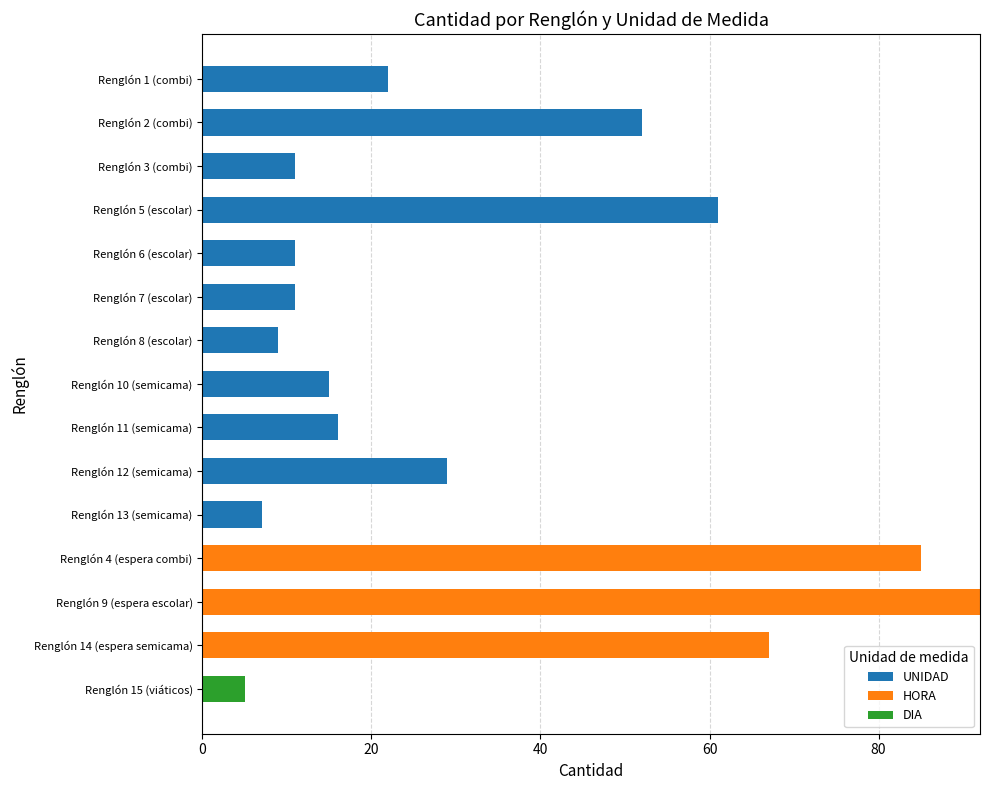

Where is UNIDAD nearest to the value 30?

Renglón 12 (semicama)